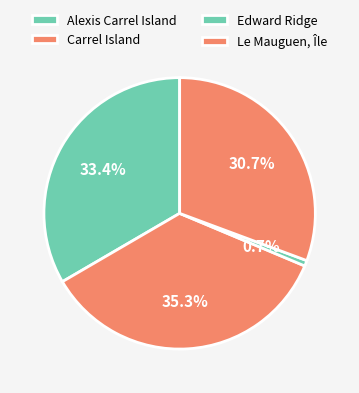

To the nearest percent, what is the difference between the largest and smallest slice percentages?

35%